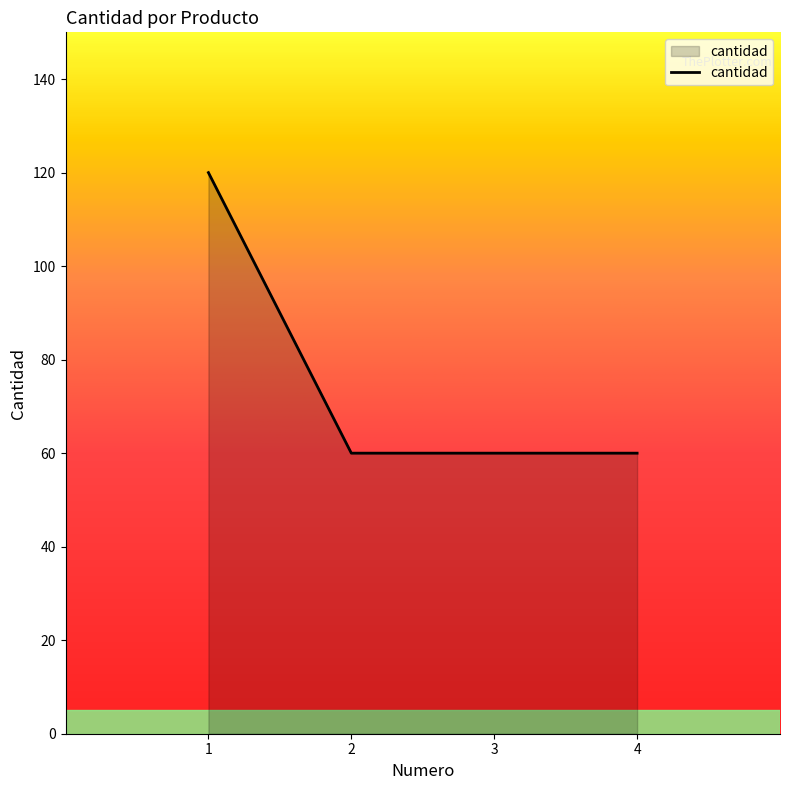

Which category has the highest value across all series?

1